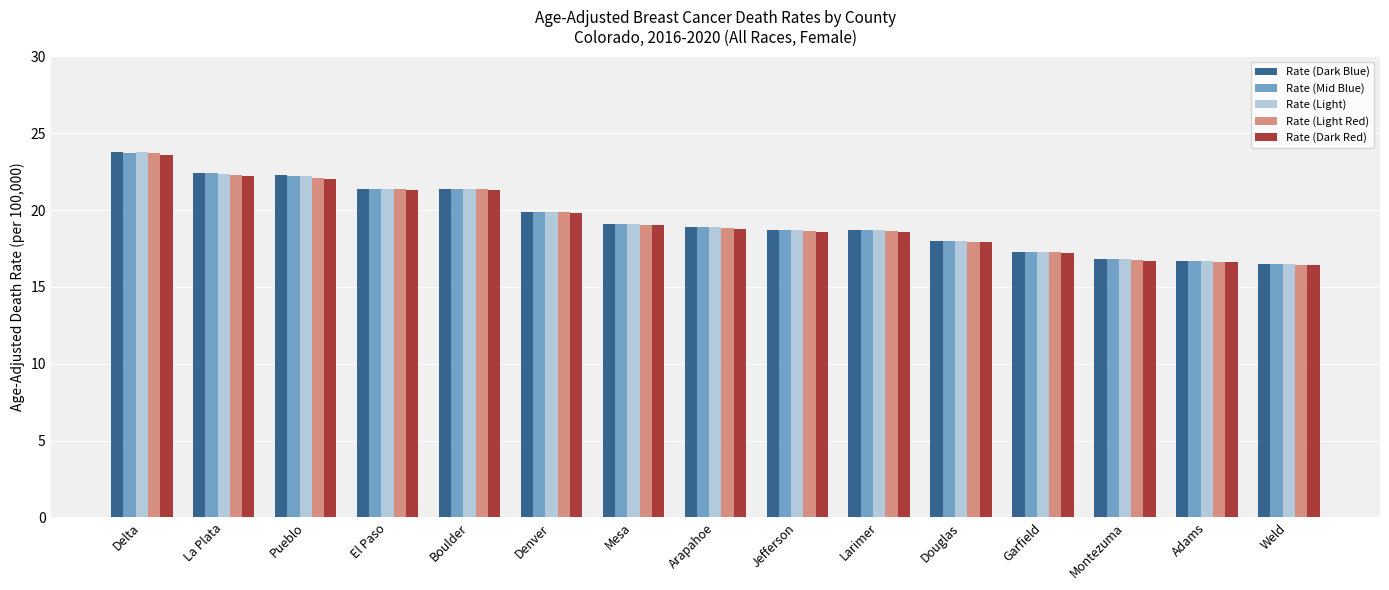

At which category is the sum across all series the highest?

Delta